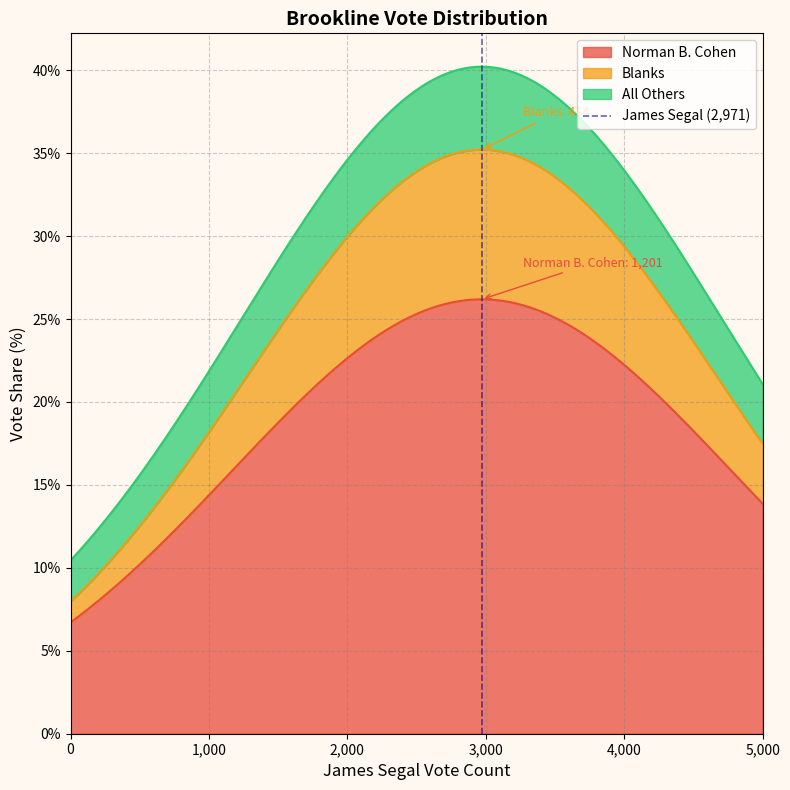

What is the label of the 2nd point from the left?

1,000